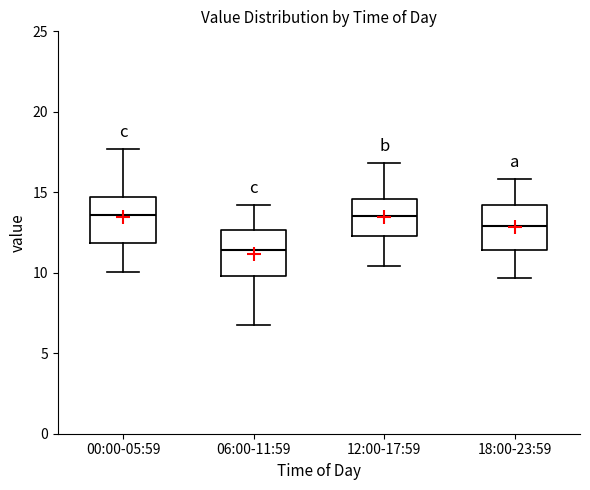

Where does the median line of the box for 18:00-23:59 sit on the y-axis? The values are not printed on the chart, so give them approximately, as read against the axis.

13.0